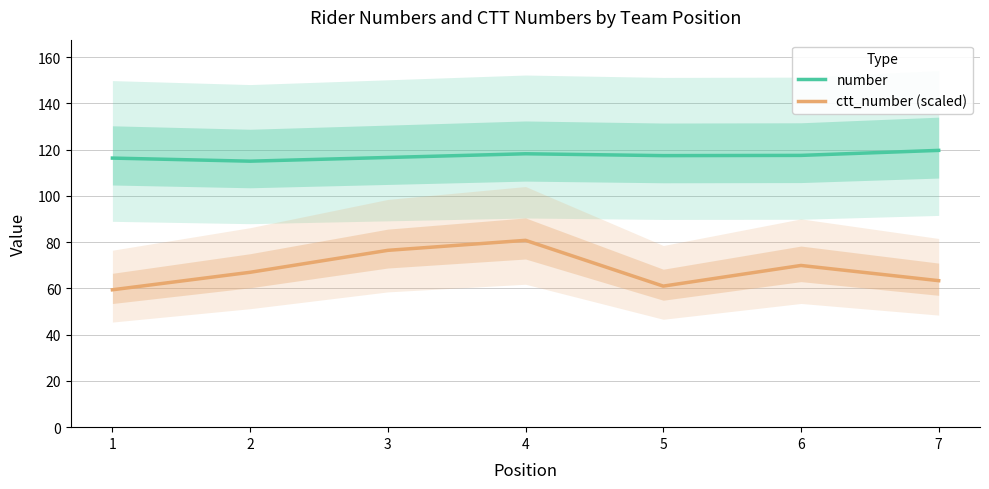

True or false: ctt_number (scaled) and number intersect in this chart.

False